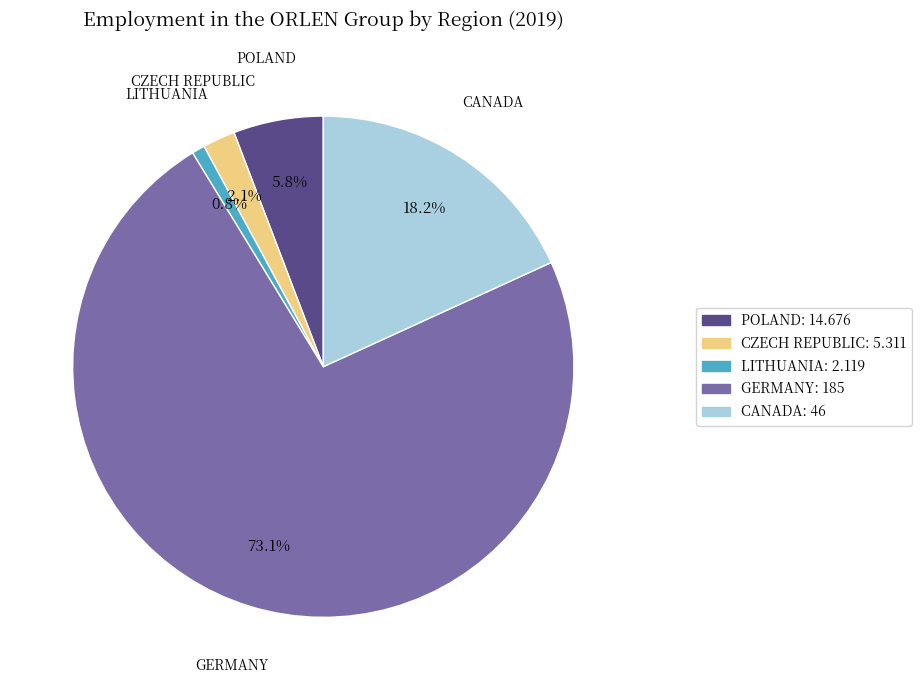

Is there any slice that represents more than half of the pie?

Yes